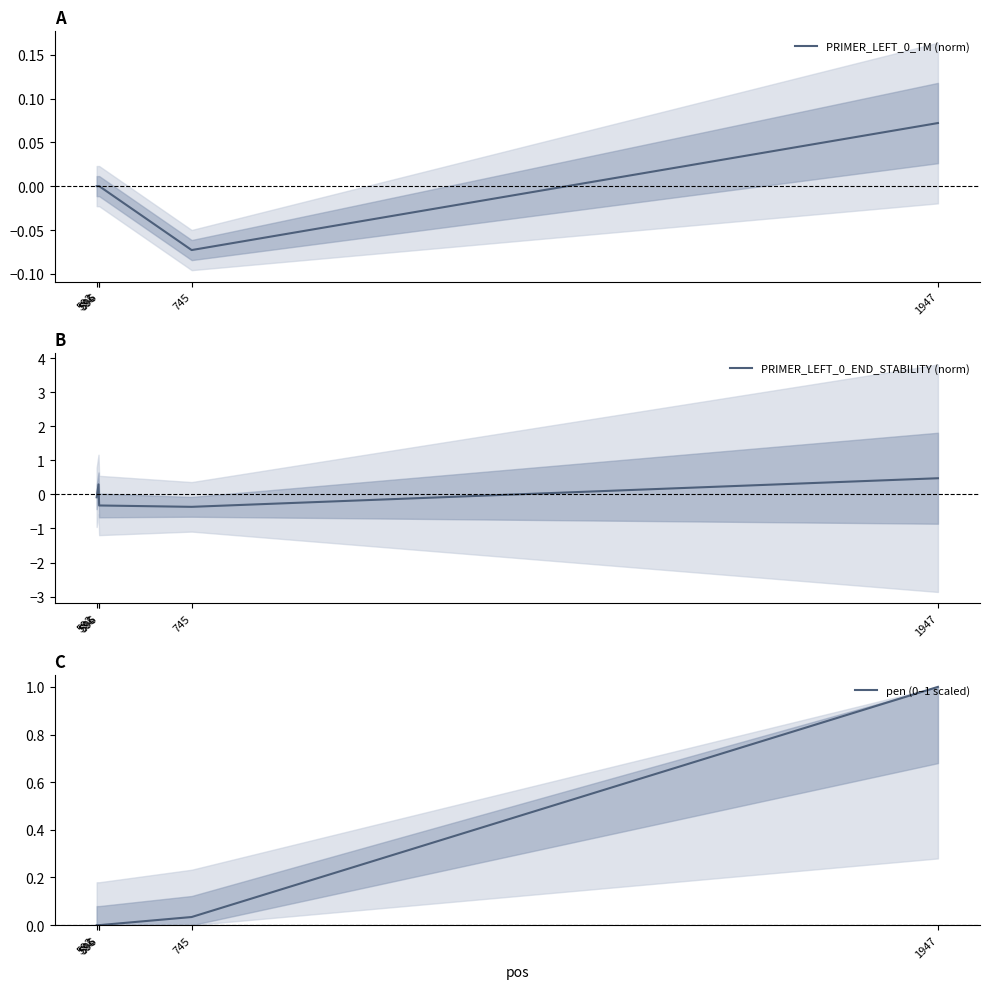

How many times do PRIMER_LEFT_0_TM (norm) and PRIMER_LEFT_0_END_STABILITY (norm) cross each other?

3